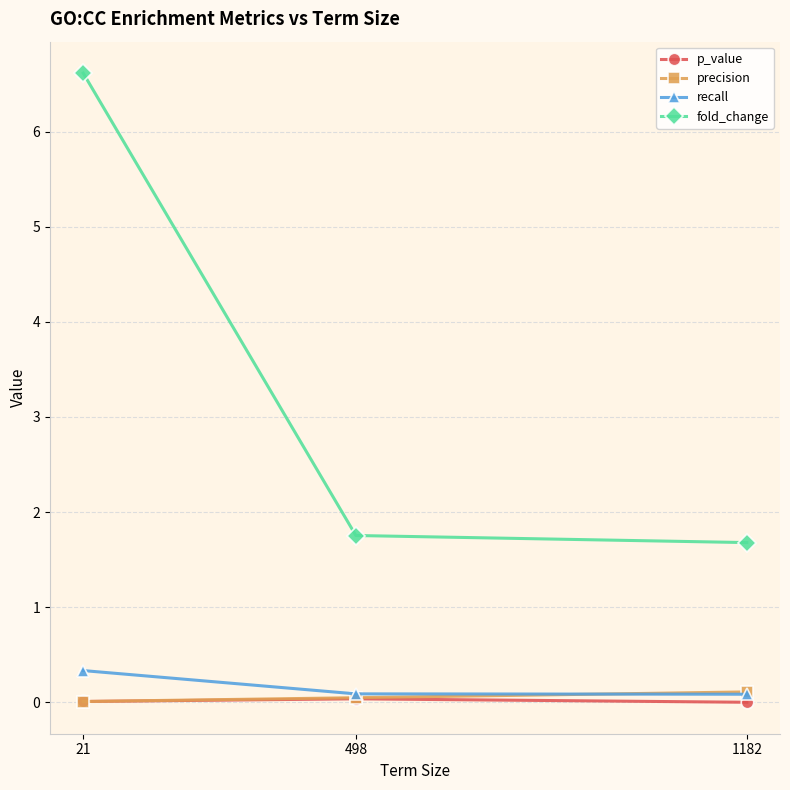

At which category is the sum across all series the highest?

21